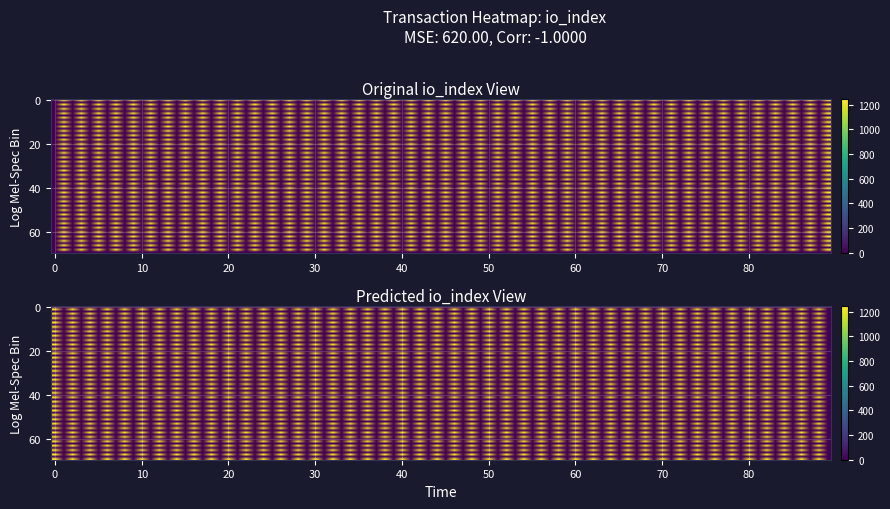

What is the difference between the highest and lowest values at 1?

1240